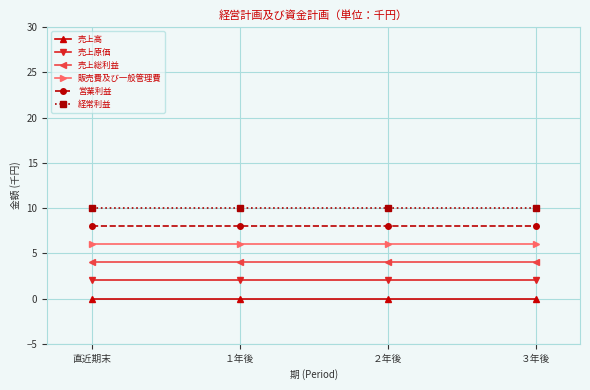

What is the label of the 1st point from the left?

直近期末